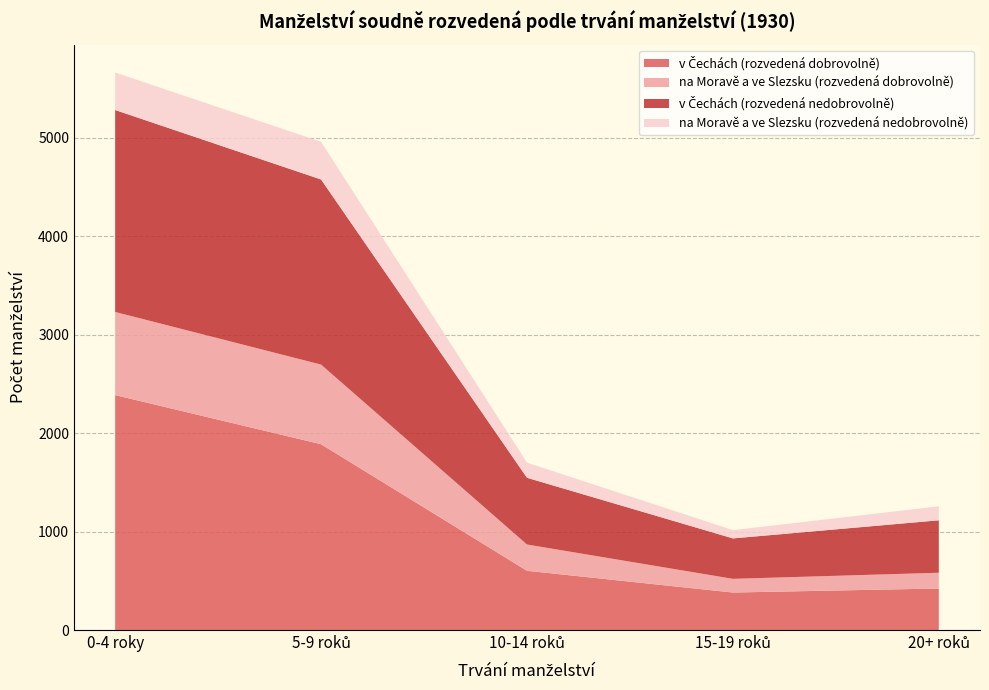

Reading left to right, transcribe all the data shown in this chart.

v Čechách (rozvedená dobrovolně): 2387	1888	602	381	422
na Moravě a ve Slezsku (rozvedená dobrovolně): 845	809	267	139	160
v Čechách (rozvedená nedobrovolně): 2052	1881	678	411	533
na Moravě a ve Slezsku (rozvedená nedobrovolně): 381	383	154	84	142